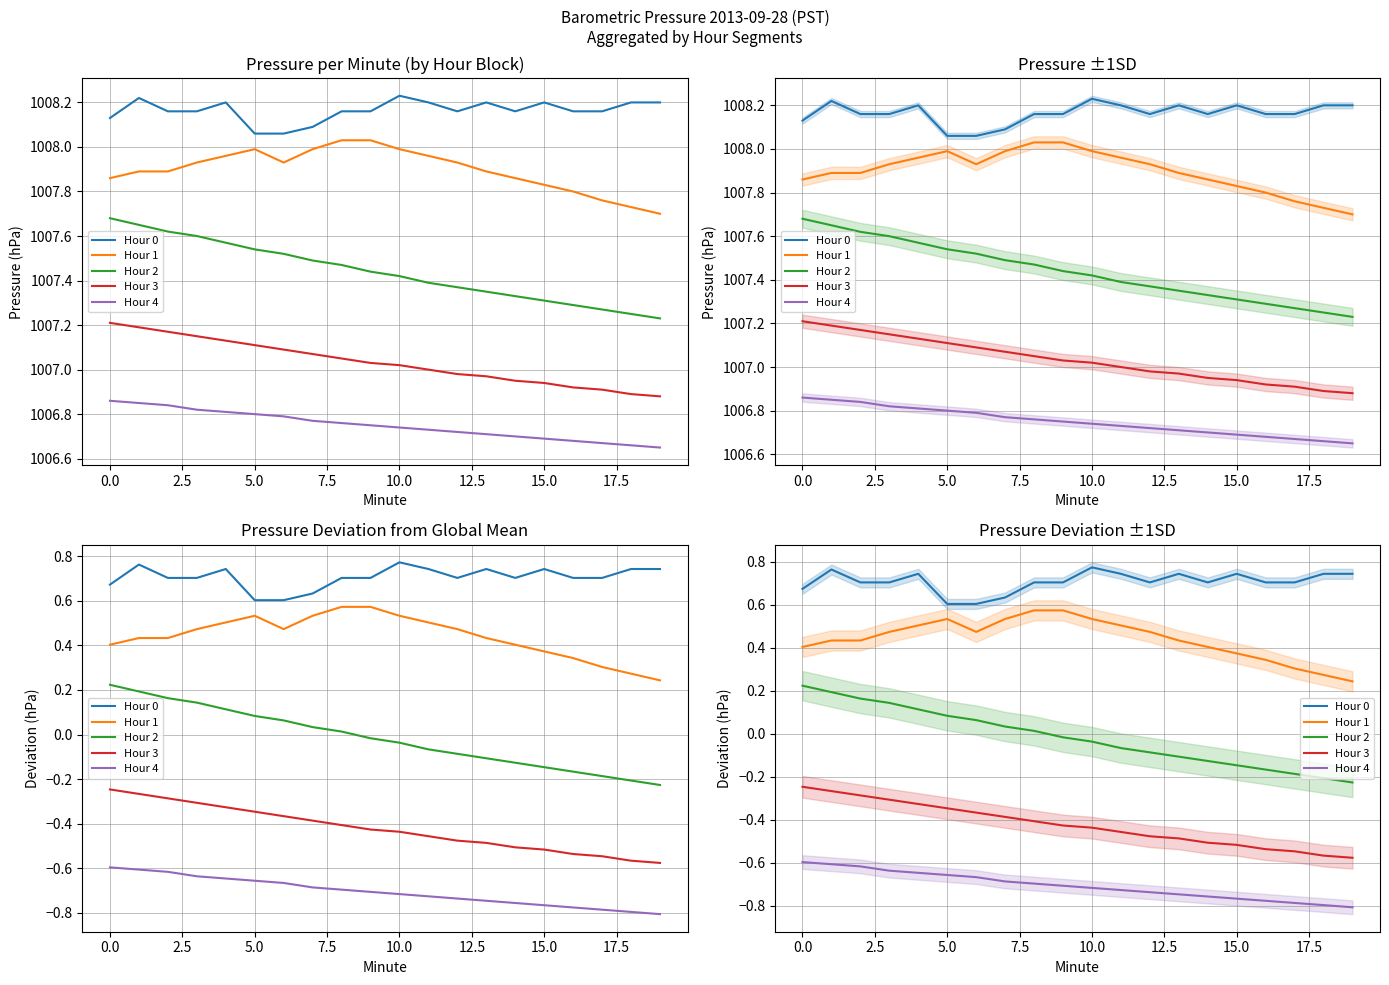

Which series has the largest range (max minus min)?

Hour 2